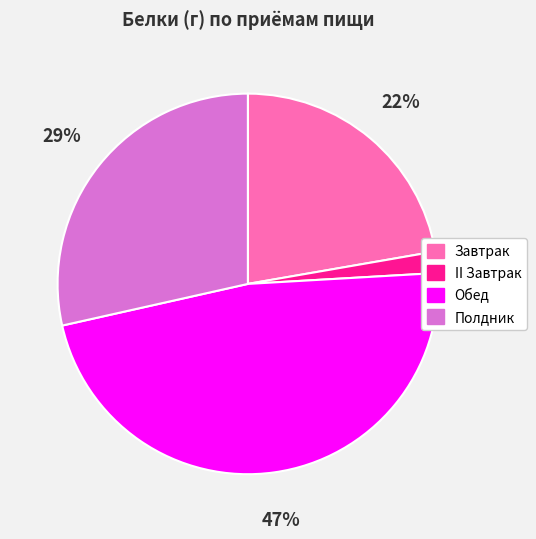

Rank the categories by value from lowest to highest.

II Завтрак, Завтрак, Полдник, Обед